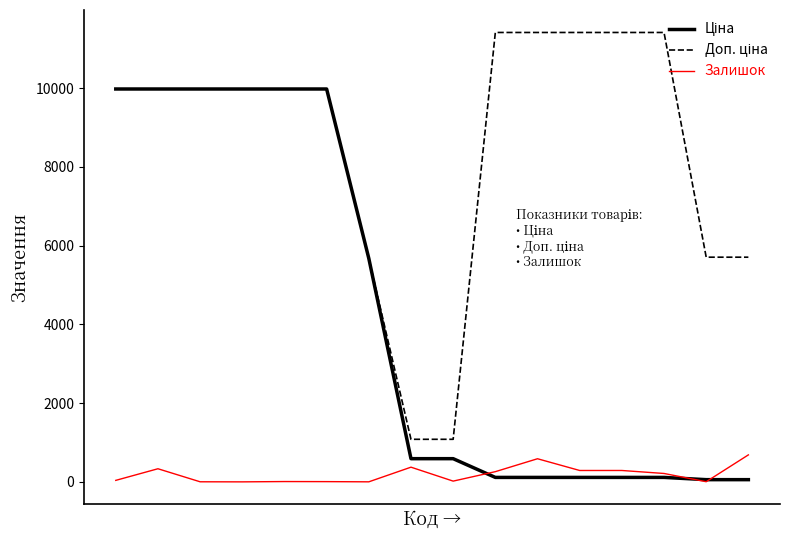

What is the highest value of the Залишок series?

686.0